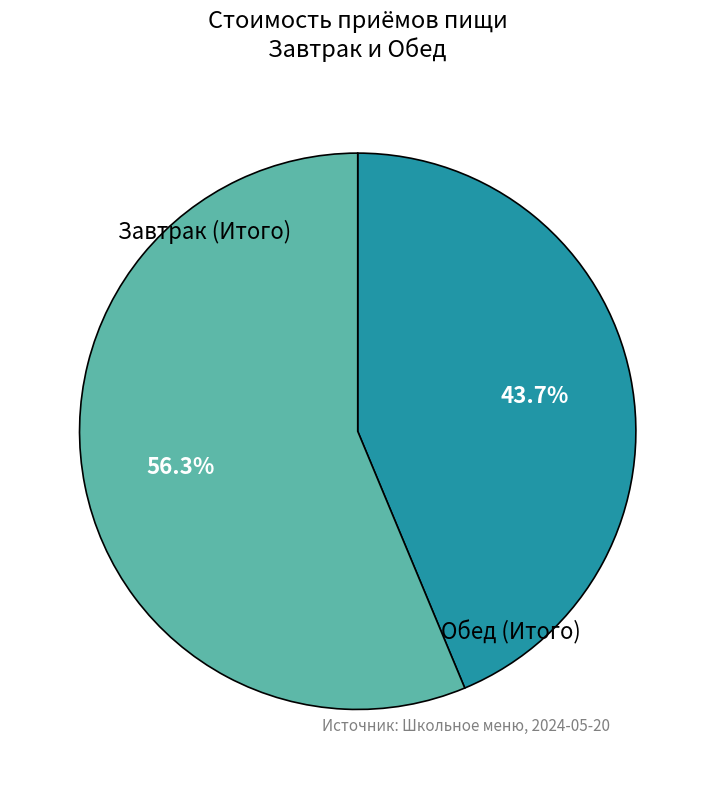

Is there a majority slice in this chart?

Yes